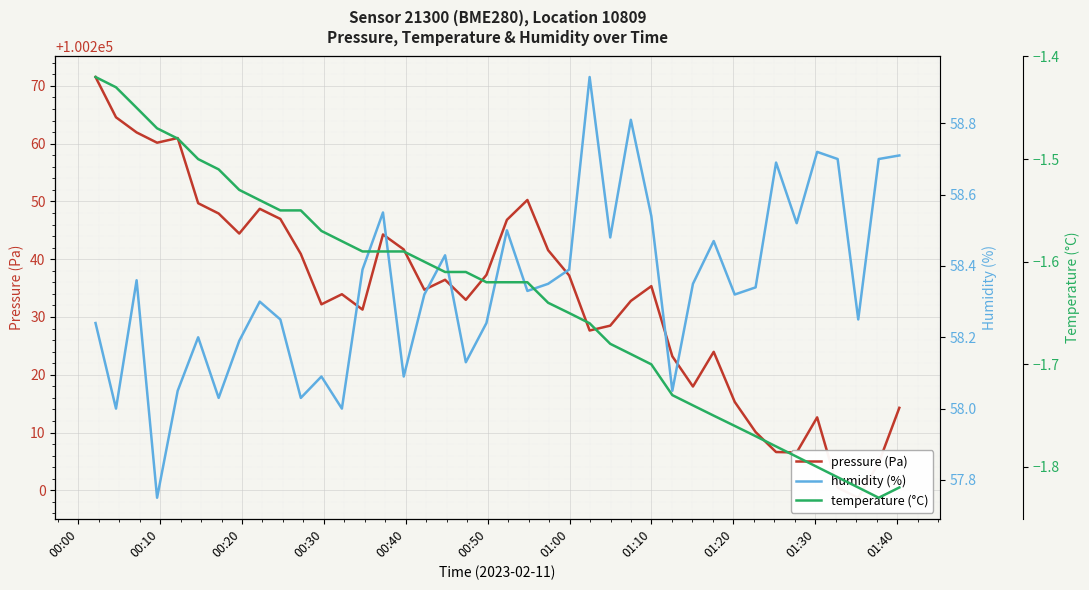

Rank the series by their maximum value, from lowest to highest.

temperature (°C), humidity (%), pressure (Pa)